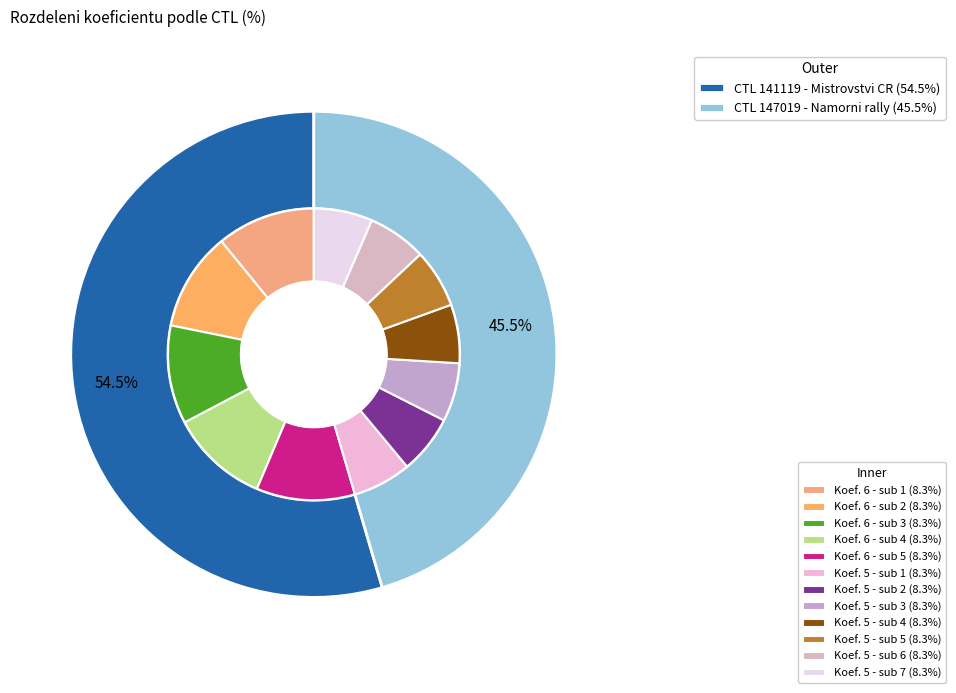

What is the smallest slice in the pie chart?

147019